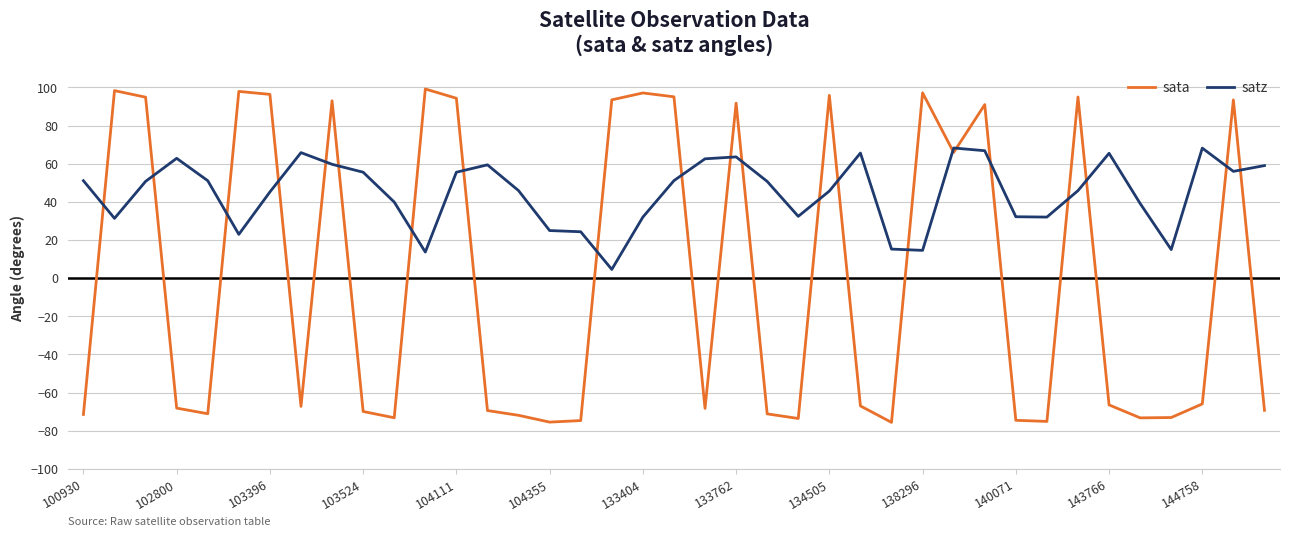

After their last crossing, which series has the higher values: sata or satz?

satz